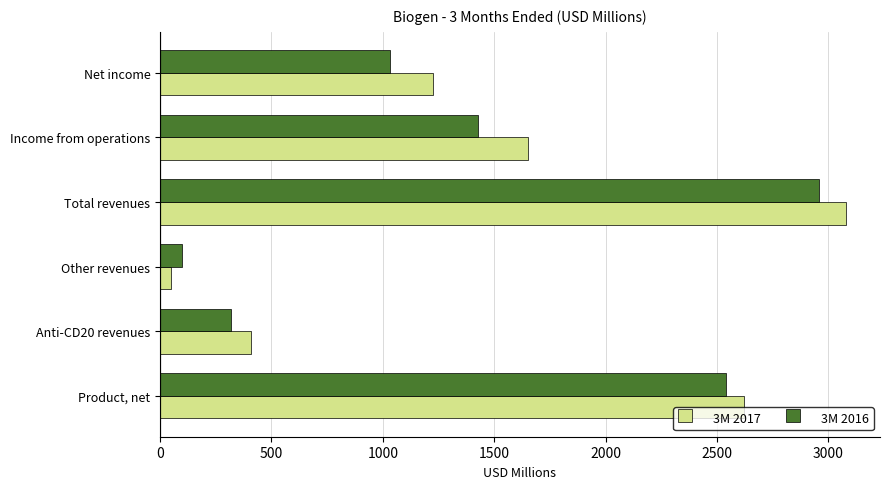

List the labels in order of 3M 2016 value, largest first.

Total revenues, Product, net, Income from operations, Net income, Anti-CD20 revenues, Other revenues